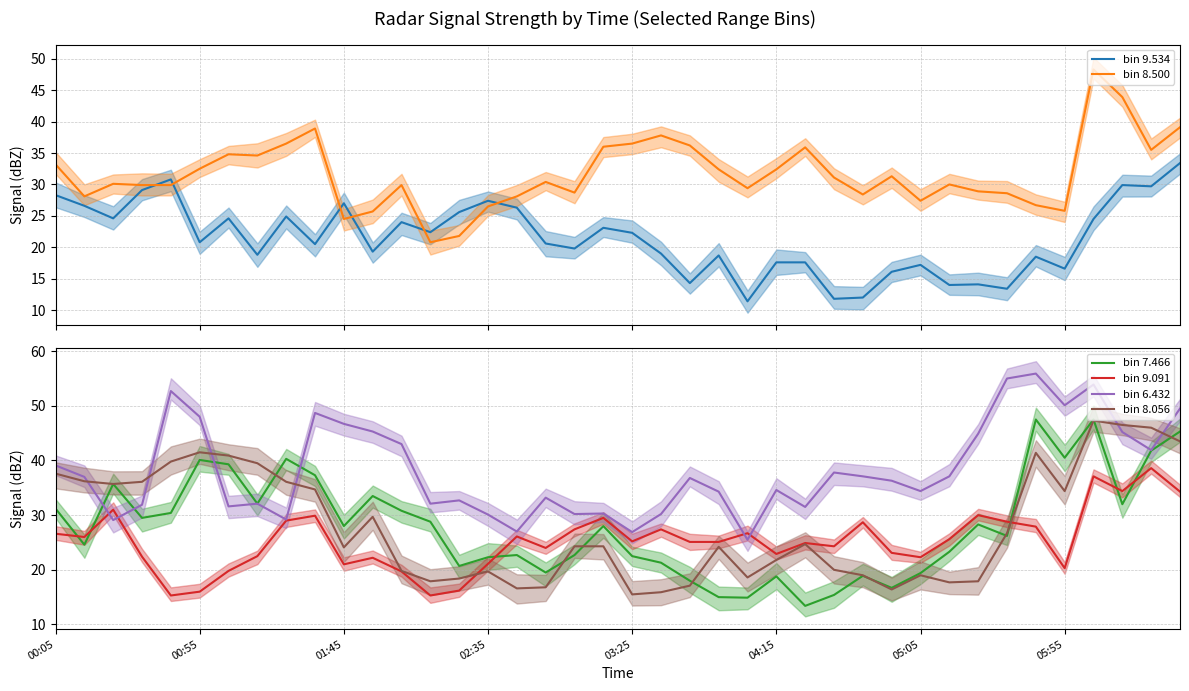

Read the bin 9.534 value at 9.

20.5